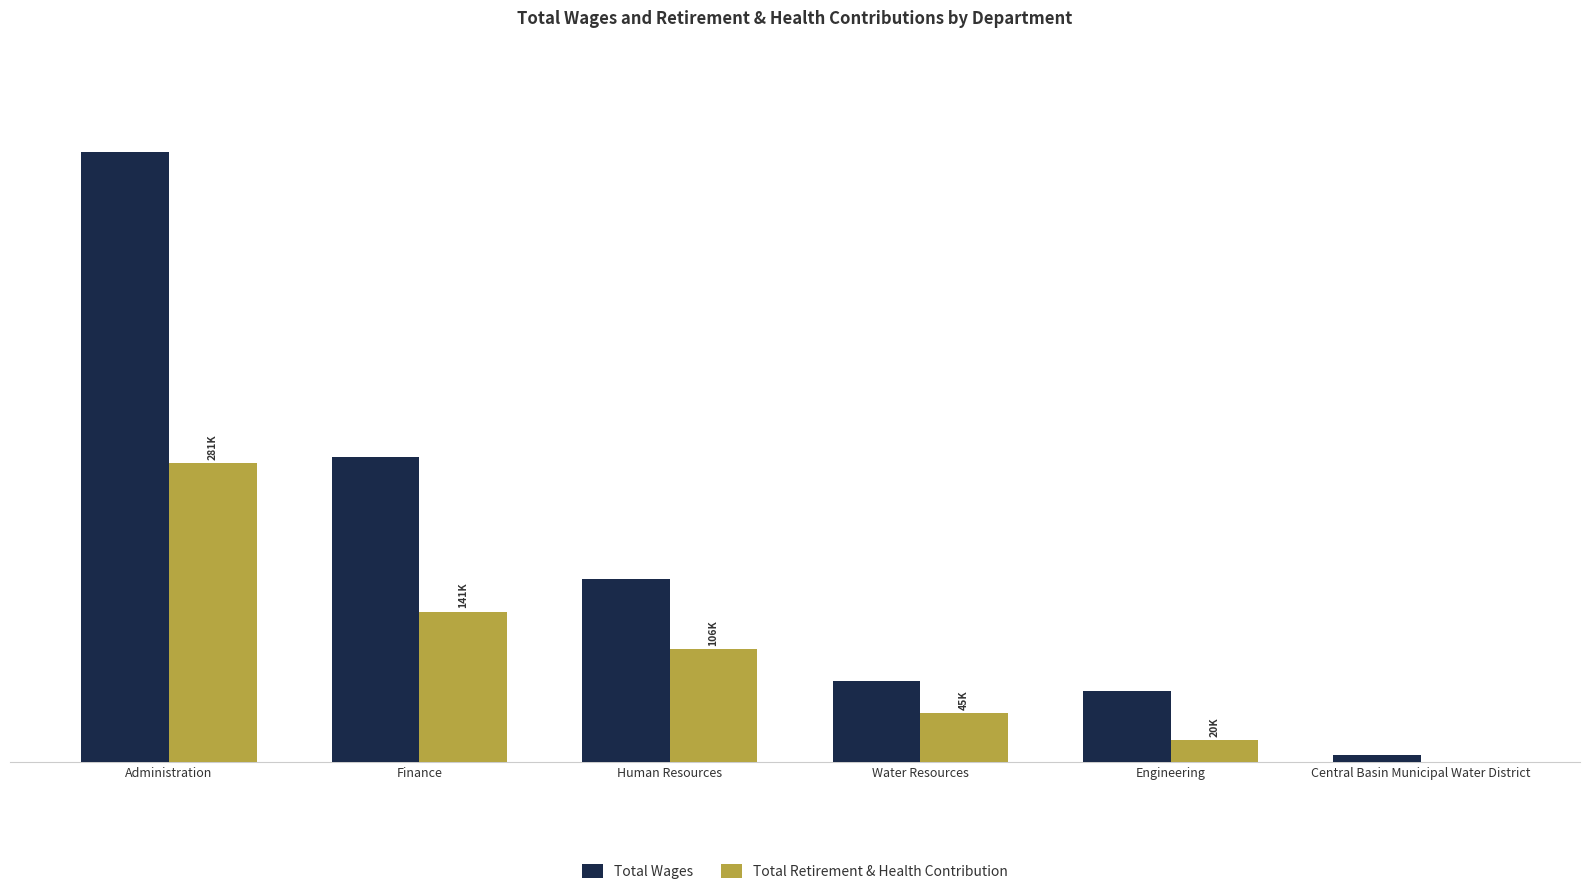

List the series in order of their overall mean, highest first.

Total Wages, Total Retirement & Health Contribution